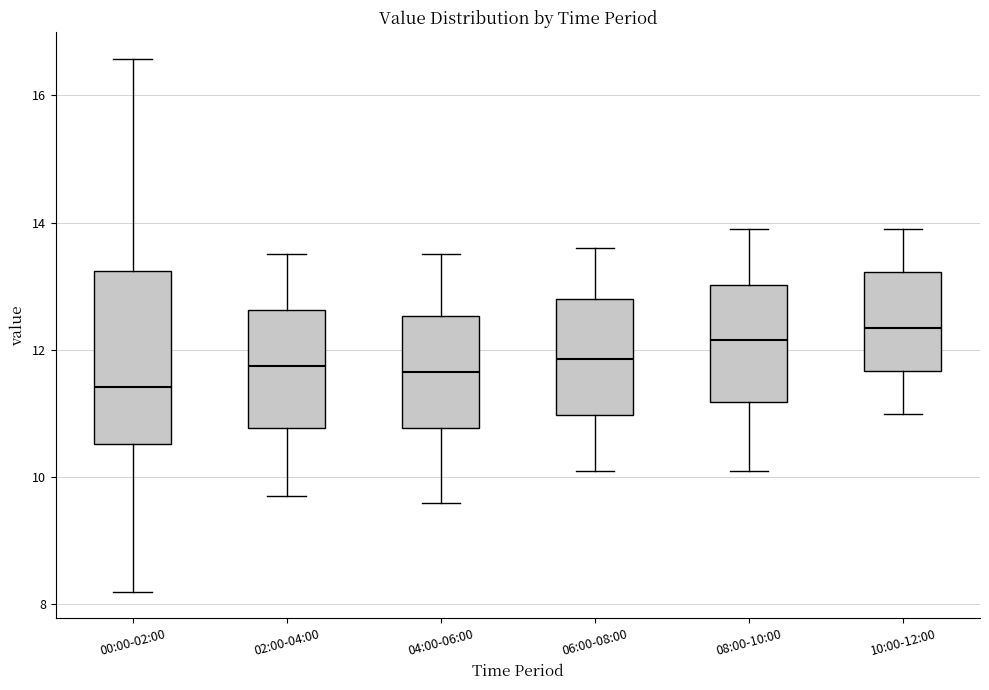

Which box's median line is the lowest?

00:00-02:00